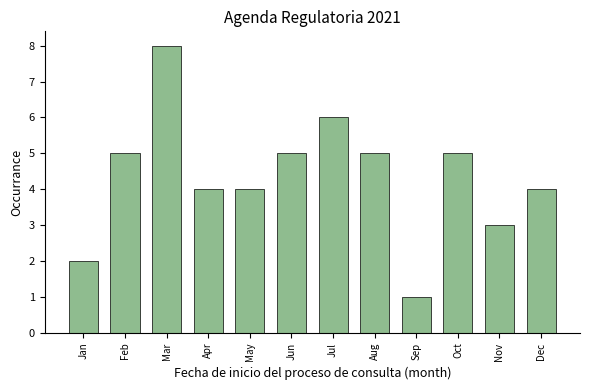

Reading left to right, extract all data points from this chart.

2	5	8	4	4	5	6	5	1	5	3	4